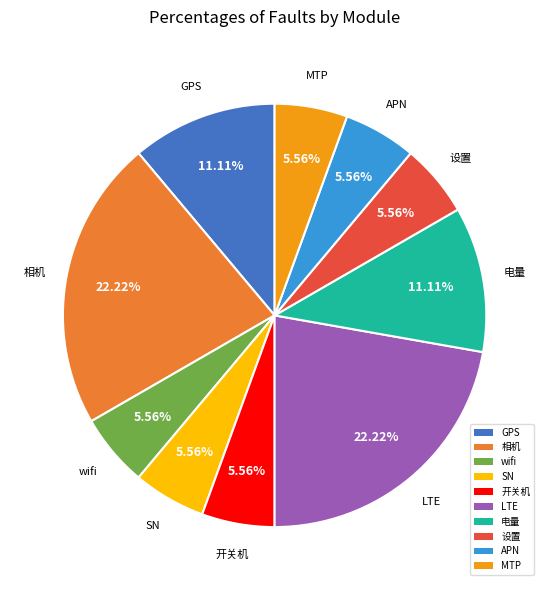

Is there a majority slice in this chart?

No